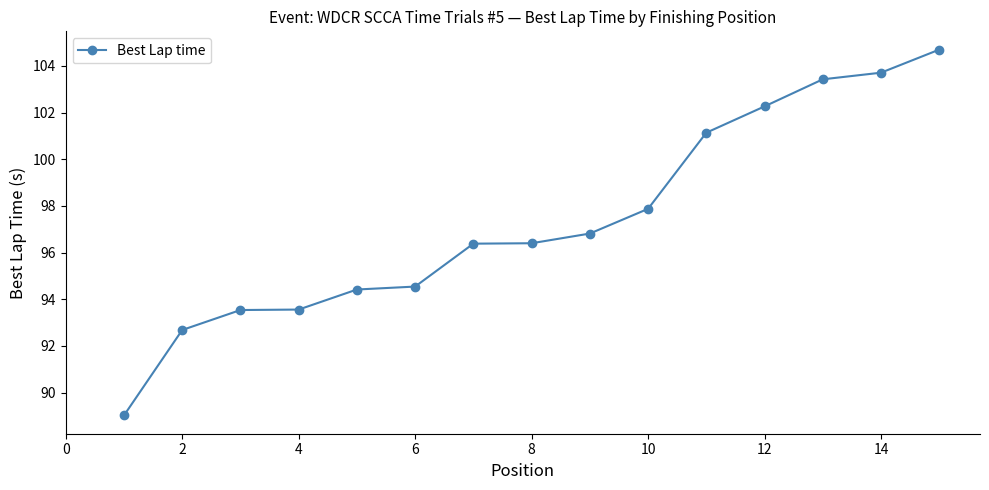

How many lines are shown in the chart?

1